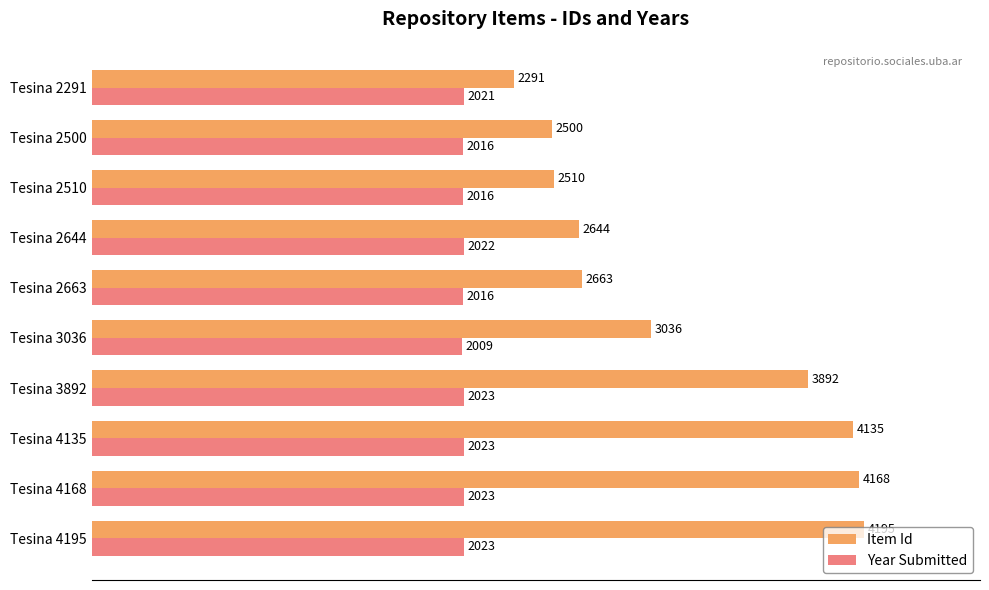

Which series changed the most between Tesina 2644 and Tesina 2500?

Item Id